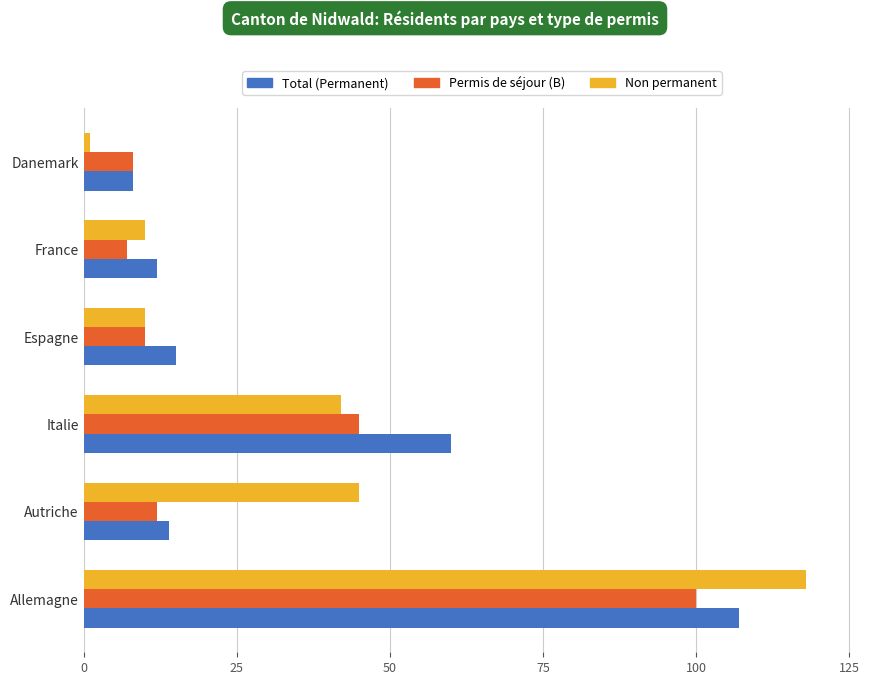

True or false: Non permanent has a value of 10 at France.

True